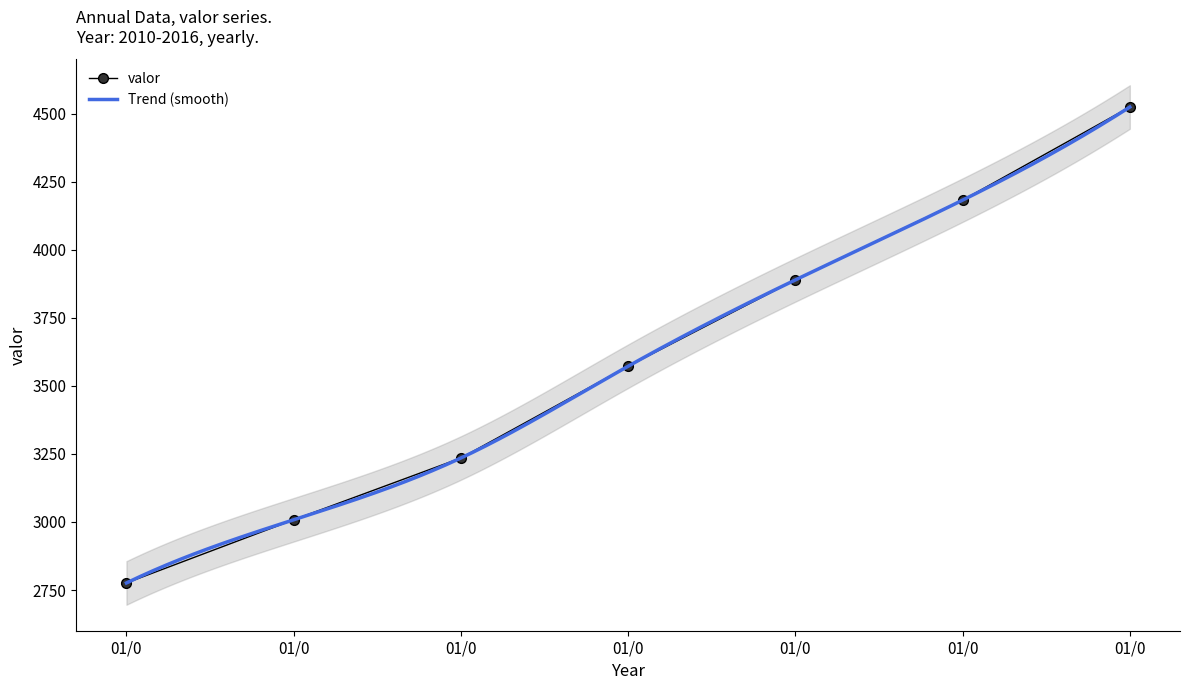

Which category has the highest value across all series?

01/0